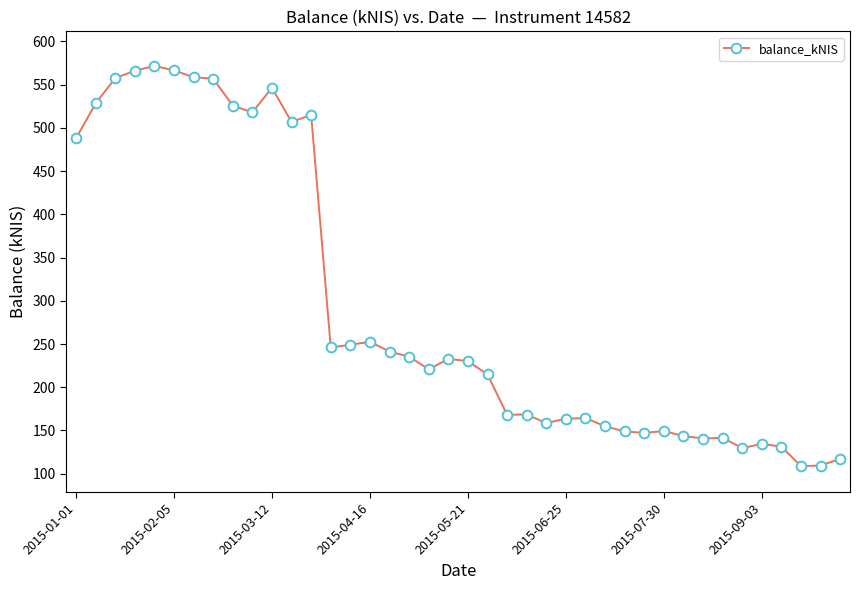

True or false: the data has more than 0 interior local peaks.

True